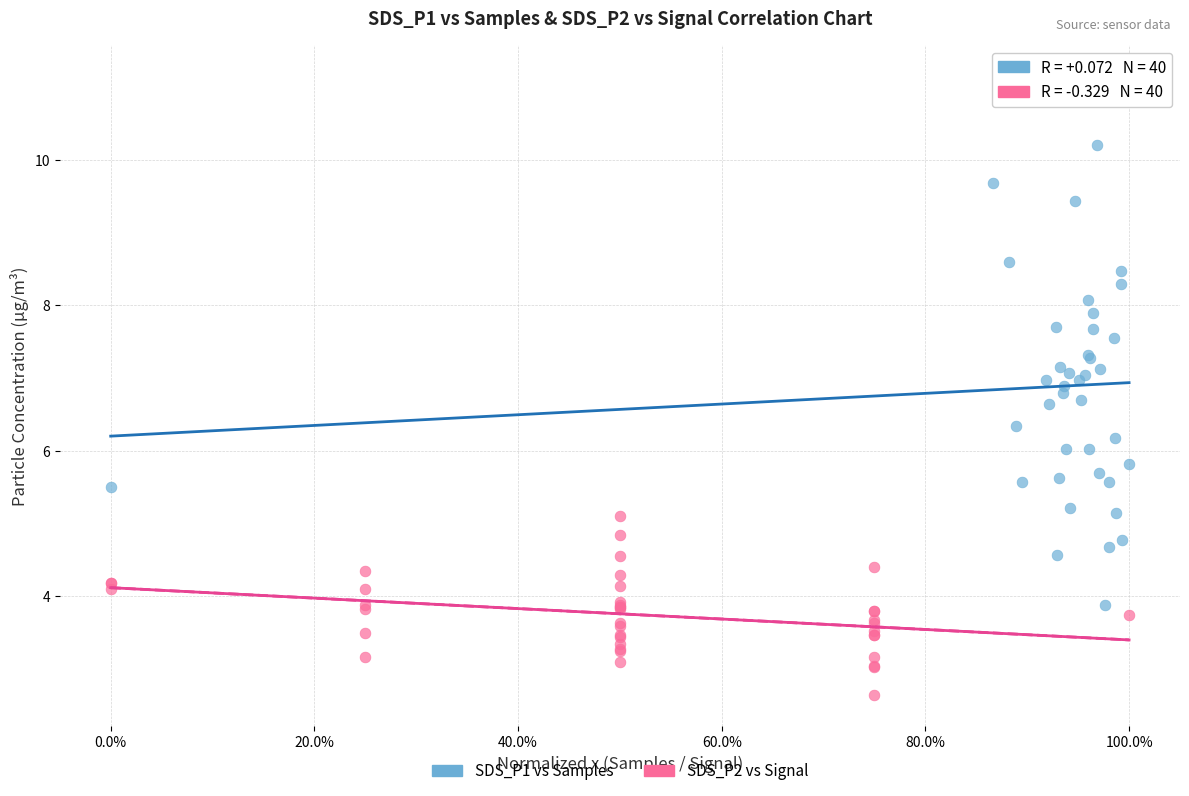

Which series contains the highest Y value?

SDS_P1 vs Samples